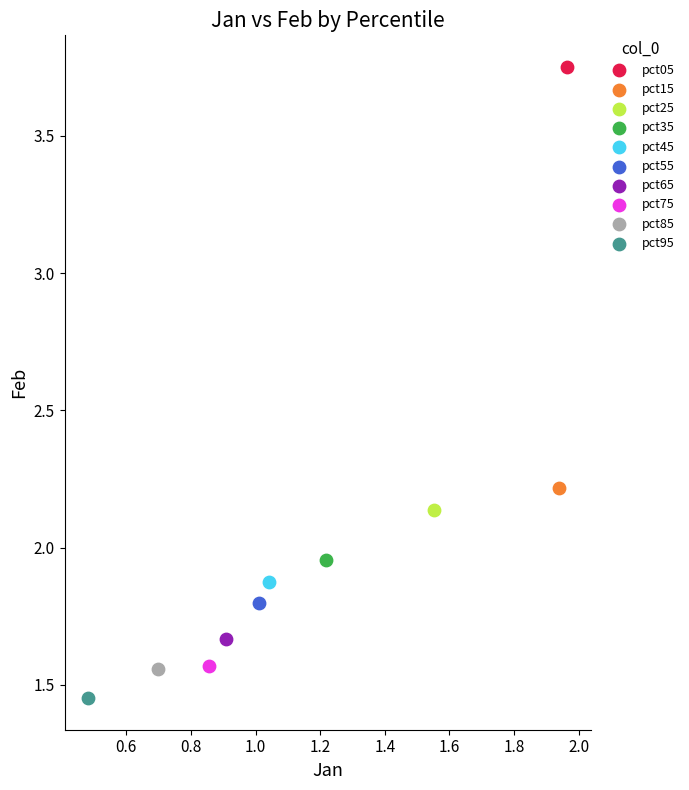

Which series contains the lowest Y value?

pct95